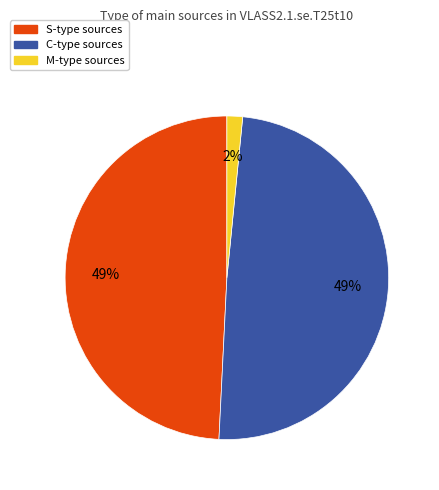

To the nearest percent, what portion does C represent?

49%